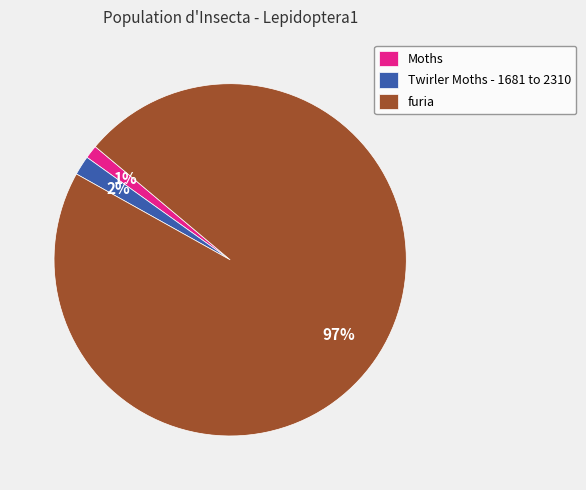

To the nearest percent, what portion does furia represent?

97%